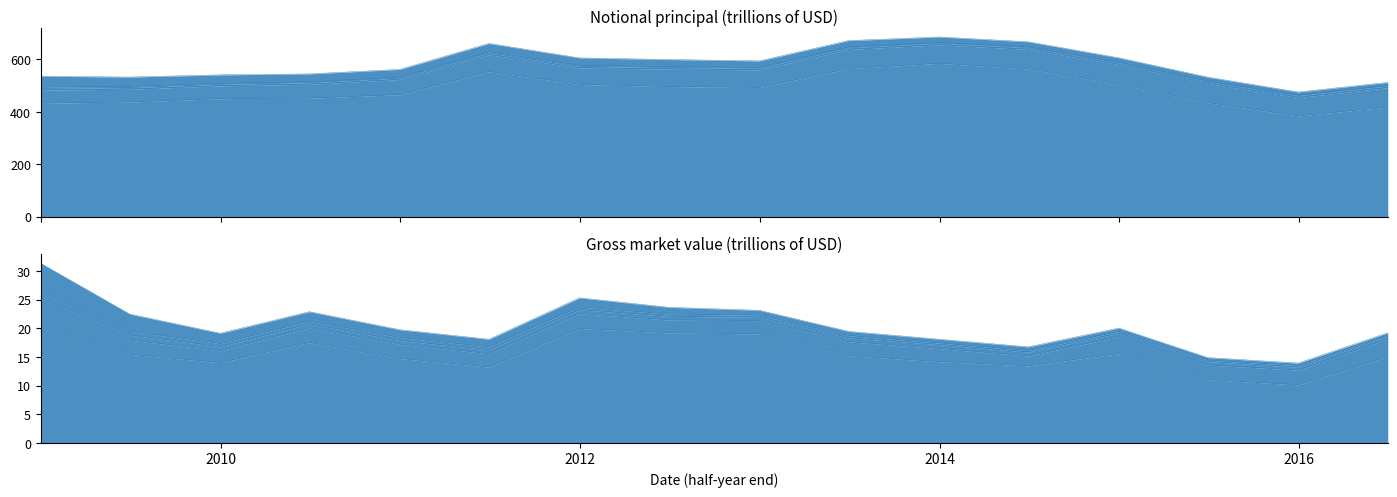

Reading left to right, extract all data points from this chart.

Interest rate (Notional): 2008-12-31=432.7	2009-06-30=437.2	2009-12-31=449.9	2010-06-30=451.8	2010-12-31=465.3	2011-06-30=553.2	2011-12-31=504.1	2012-06-30=496.2	2012-12-31=492.6	2013-06-30=564.7	2013-12-31=584.8	2014-06-30=563.3	2014-12-31=505.4	2015-06-30=434.5	2015-12-31=384.0	2016-06-30=418.1
FX (Notional): 2008-12-31=50.0	2009-06-30=48.7	2009-12-31=49.2	2010-06-30=53.2	2010-12-31=57.8	2011-06-30=64.7	2011-12-31=63.4	2012-06-30=66.7	2012-12-31=67.4	2013-06-30=73.1	2013-12-31=70.6	2014-06-30=74.8	2014-12-31=75.0	2015-06-30=73.6	2015-12-31=70.4	2016-06-30=74.0
Equity (Notional): 2008-12-31=6.5	2009-06-30=6.6	2009-12-31=5.9	2010-06-30=6.3	2010-12-31=5.6	2011-06-30=6.8	2011-12-31=6.0	2012-06-30=6.3	2012-12-31=6.3	2013-06-30=6.8	2013-12-31=6.6	2014-06-30=7.1	2014-12-31=7.0	2015-06-30=7.5	2015-12-31=7.1	2016-06-30=6.6
Commodities (Notional): 2008-12-31=4.4	2009-06-30=3.6	2009-12-31=2.9	2010-06-30=2.9	2010-12-31=2.9	2011-06-30=3.2	2011-12-31=3.1	2012-06-30=3.0	2012-12-31=2.6	2013-06-30=2.5	2013-12-31=2.2	2014-06-30=2.2	2014-12-31=1.9	2015-06-30=1.7	2015-12-31=1.3	2016-06-30=1.4
CDS (Notional): 2008-12-31=41.9	2009-06-30=36.1	2009-12-31=32.7	2010-06-30=30.3	2010-12-31=29.9	2011-06-30=32.4	2011-12-31=28.6	2012-06-30=26.9	2012-12-31=25.1	2013-06-30=24.3	2013-12-31=21.0	2014-06-30=19.5	2014-12-31=16.4	2015-06-30=14.6	2015-12-31=12.3	2016-06-30=11.8